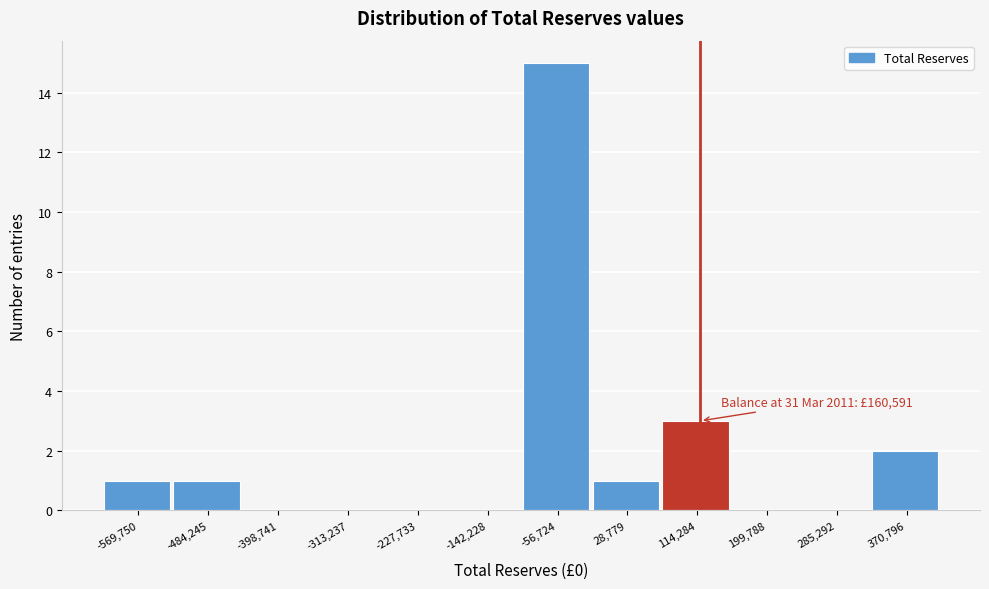

Reading left to right, extract all data points from this chart.

-569,750=1	-484,245=1	-398,741=0	-313,237=0	-227,733=0	-142,228=0	-56,724=15	28,779=1	114,284=3	199,788=0	285,292=0	370,796=2